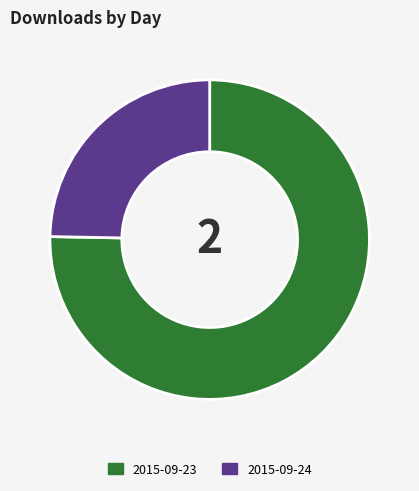

Which slice is the largest?

2015-09-23